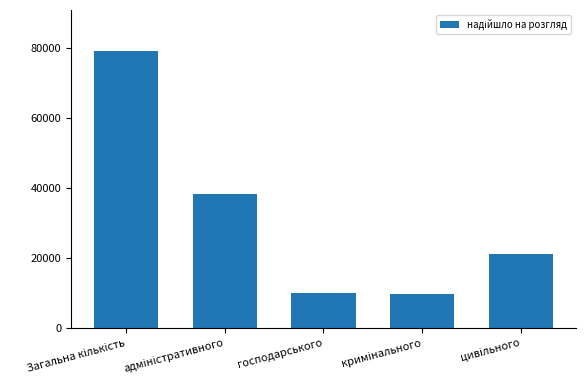

What is the minimum value shown in the chart?

9722